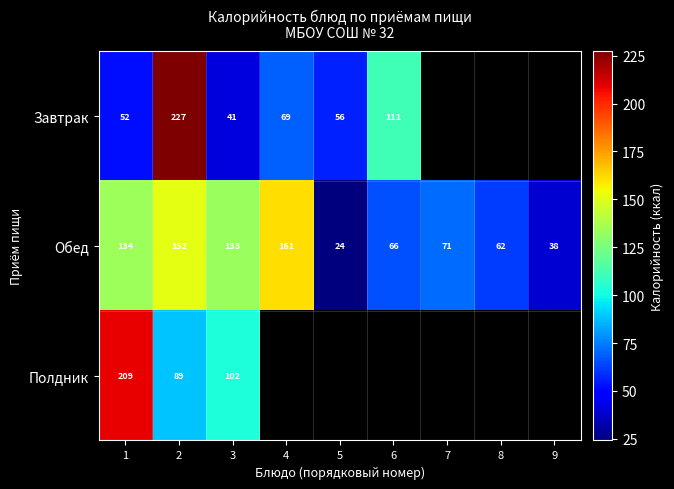

Is it true that Обед equals 208.2 at 2?

False